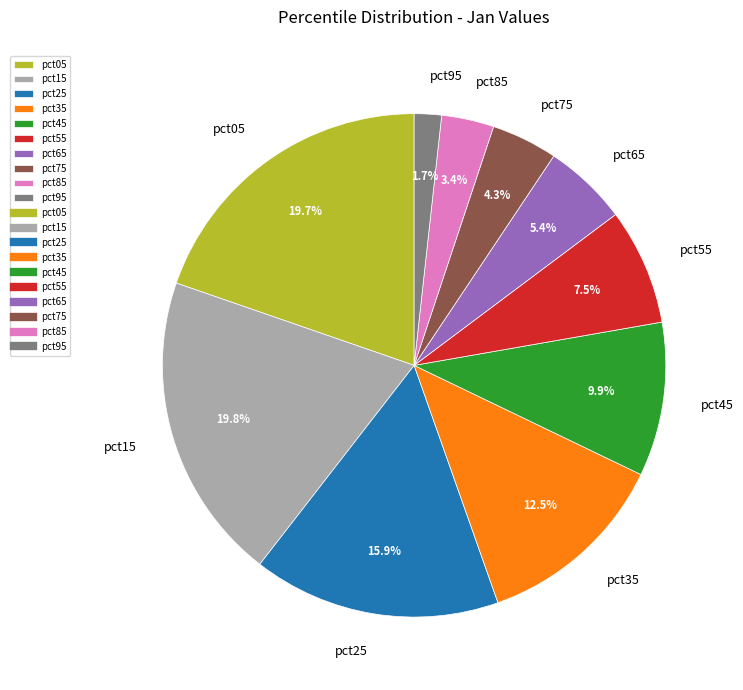

Is there a majority slice in this chart?

No